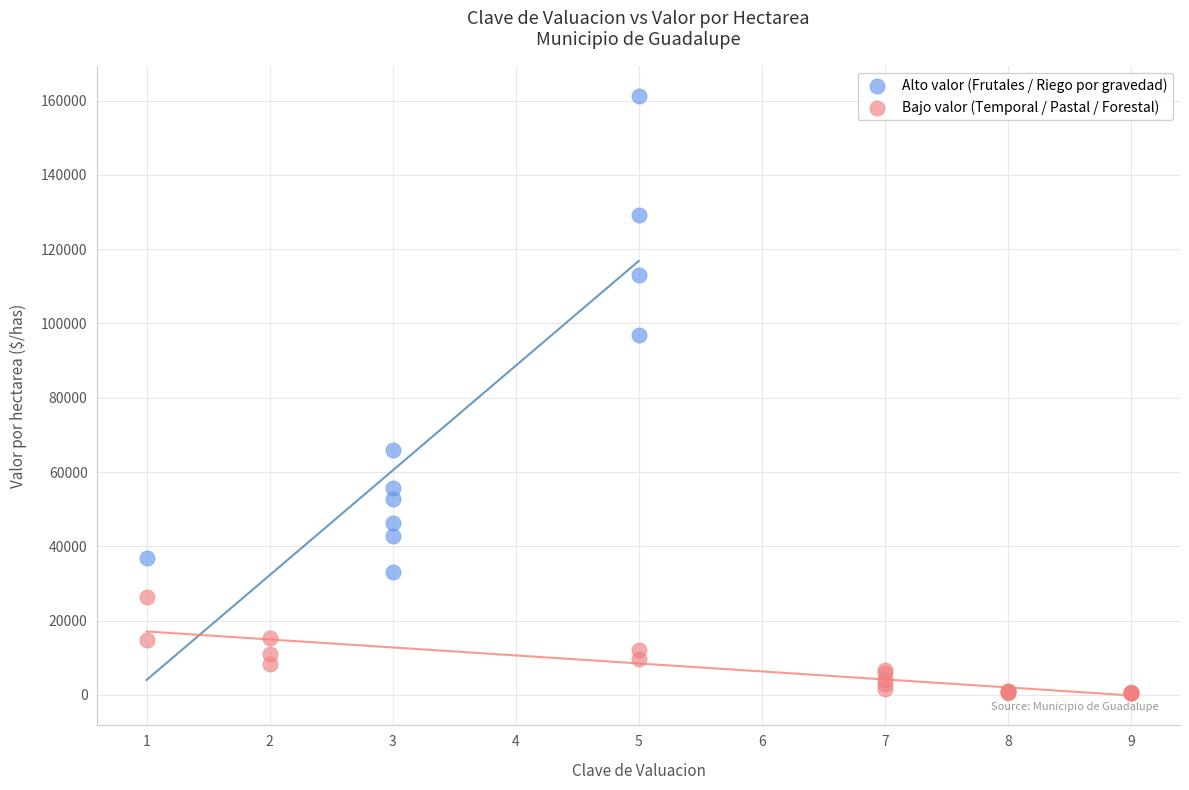

Which series contains the highest Y value?

Alto valor (Frutales / Riego por gravedad)